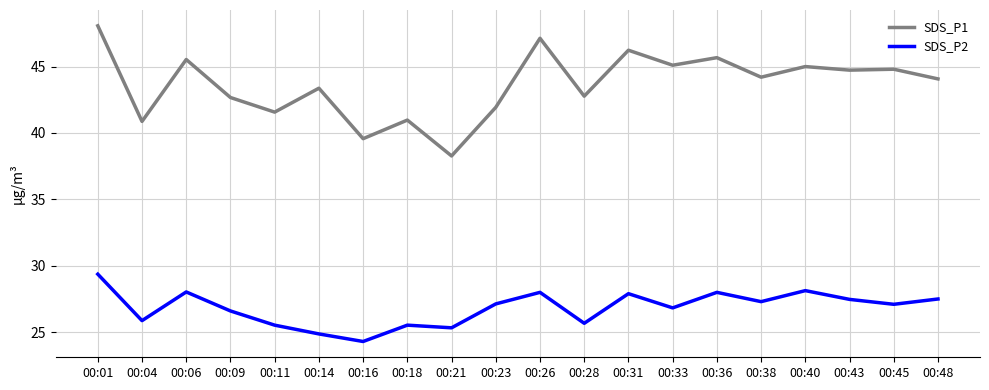

What is the spread (max minus min) of values at 00:01?

18.7